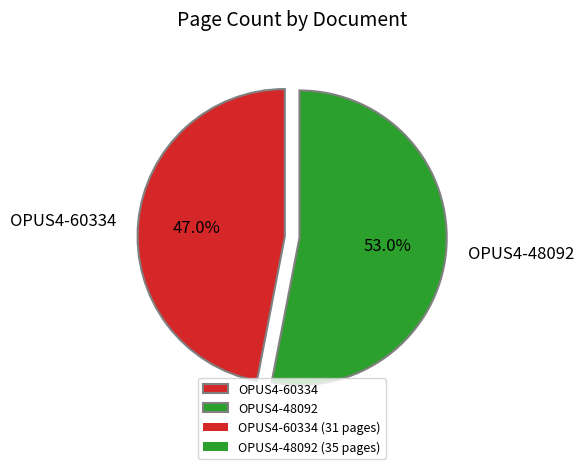

What is the largest slice in the pie chart?

OPUS4-48092